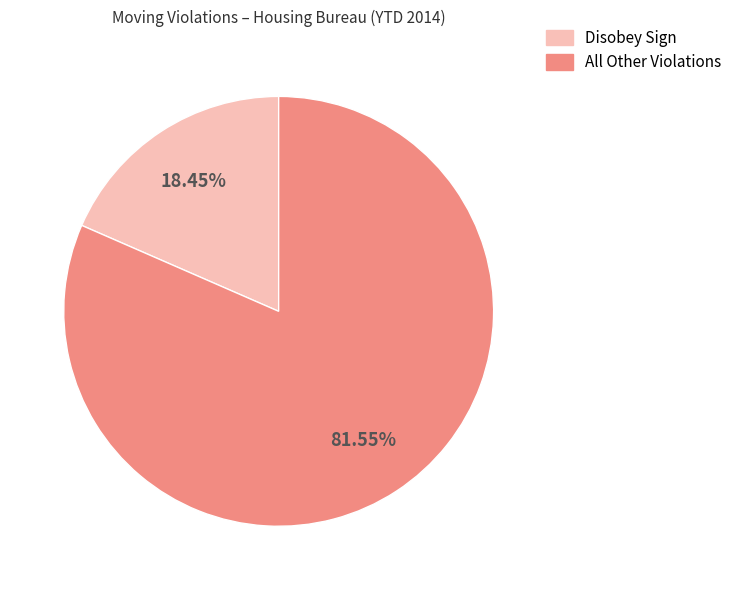

Is there a majority slice in this chart?

Yes